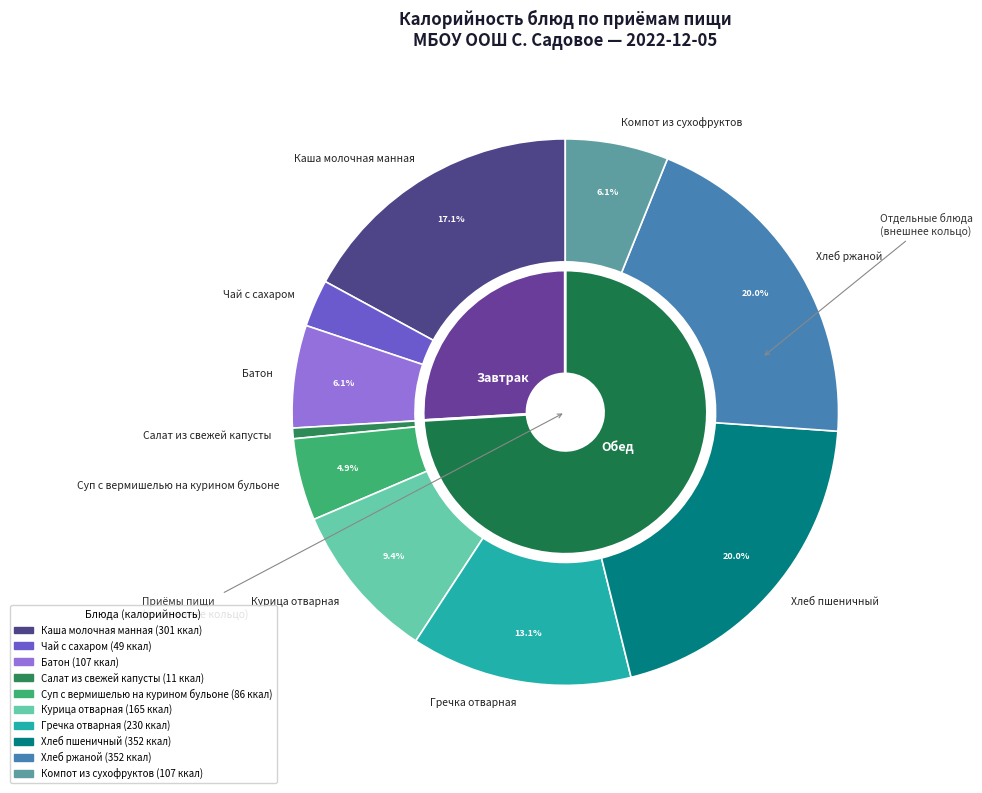

To the nearest percent, what is the difference between the largest and smallest slice percentages?

19%